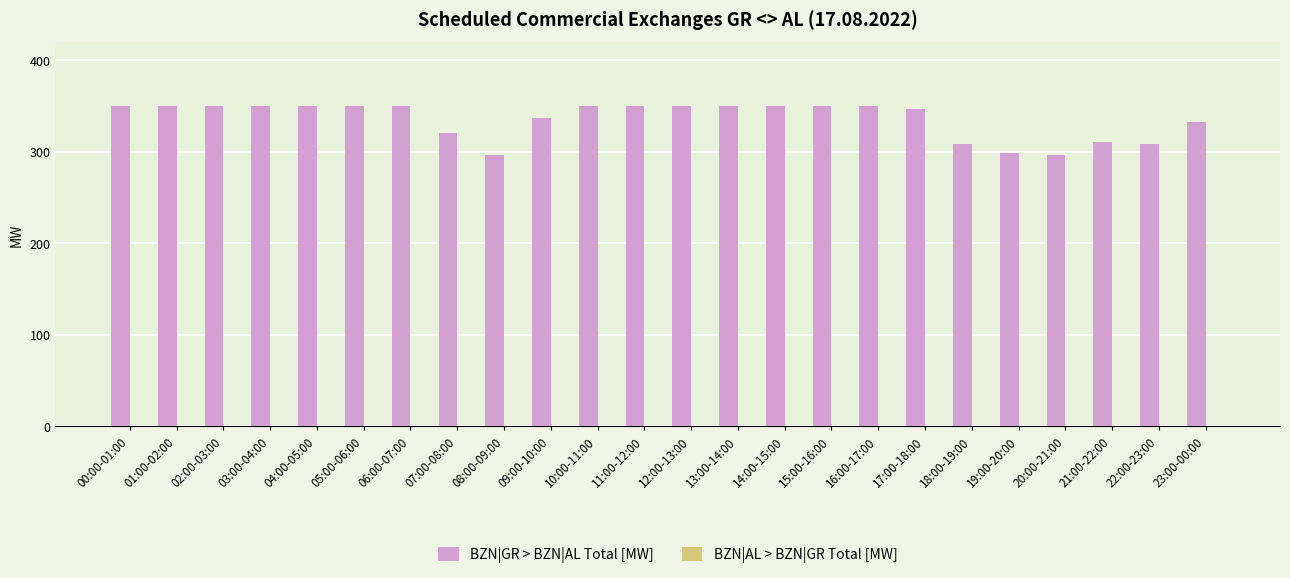

The value at 16:00-17:00 is 350. True or false?

True